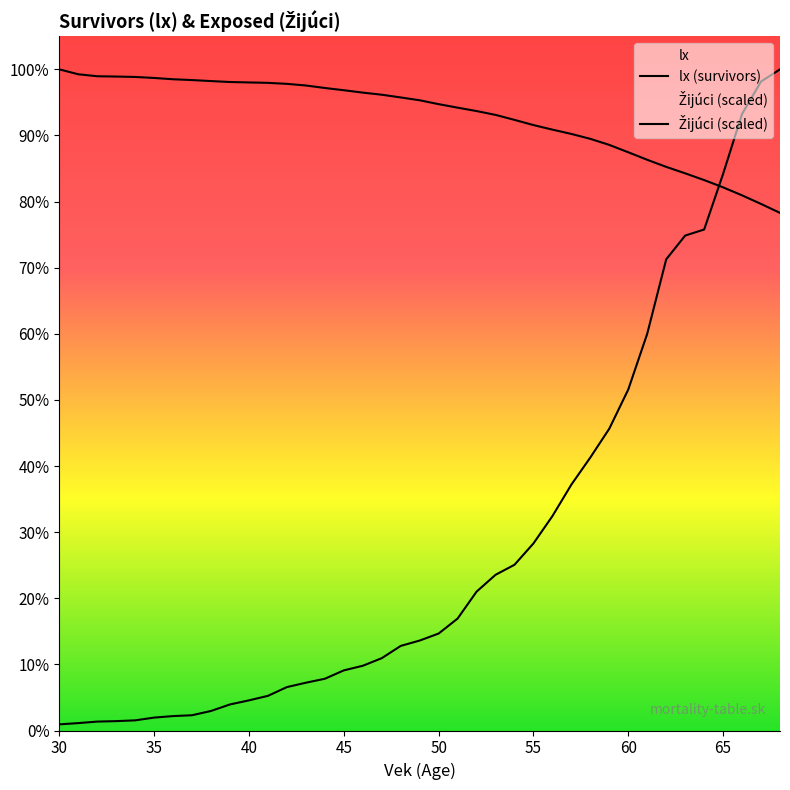

Does the chart display data point markers on the line(s)?

No